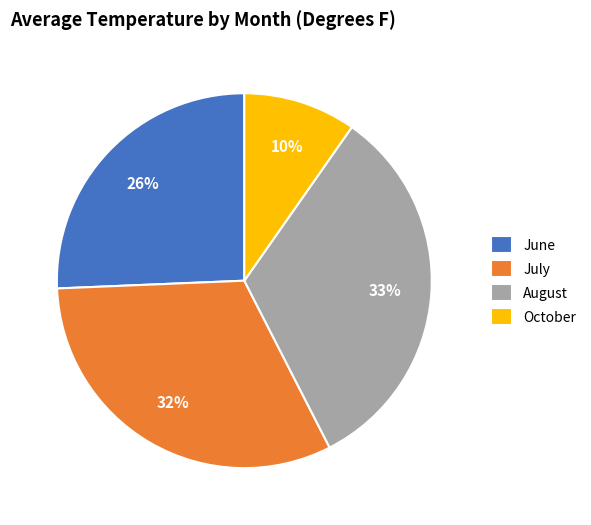

True or false: July accounts for 20% of the total.

False